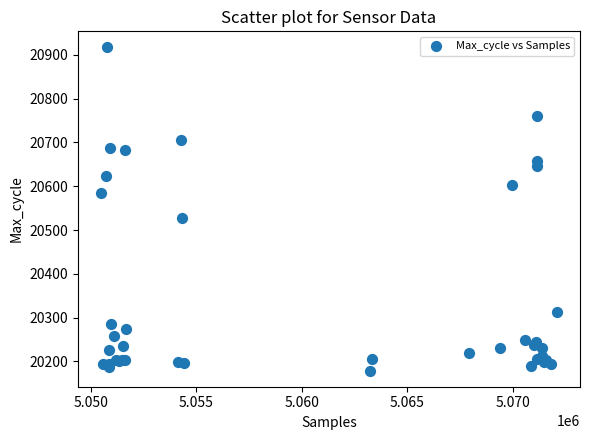

What Y value in the scatter plot is closest to 20548?

20528